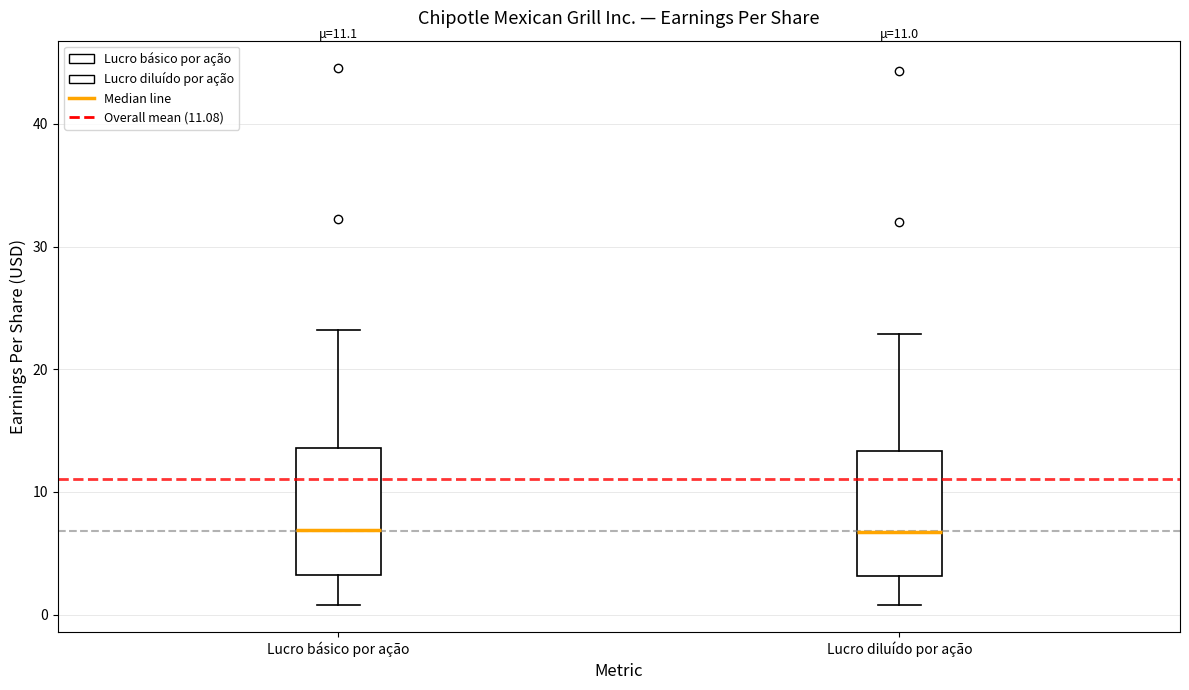

Where does the median line of the box for Lucro diluído por ação sit on the y-axis? The values are not printed on the chart, so give them approximately, as read against the axis.

7